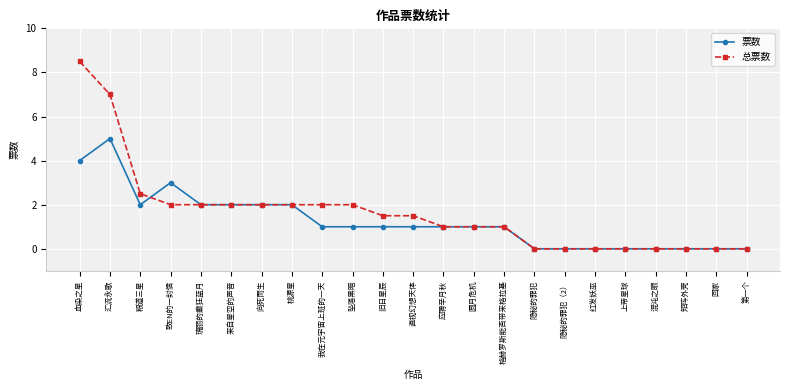

Which series has the largest total across all categories?

总票数